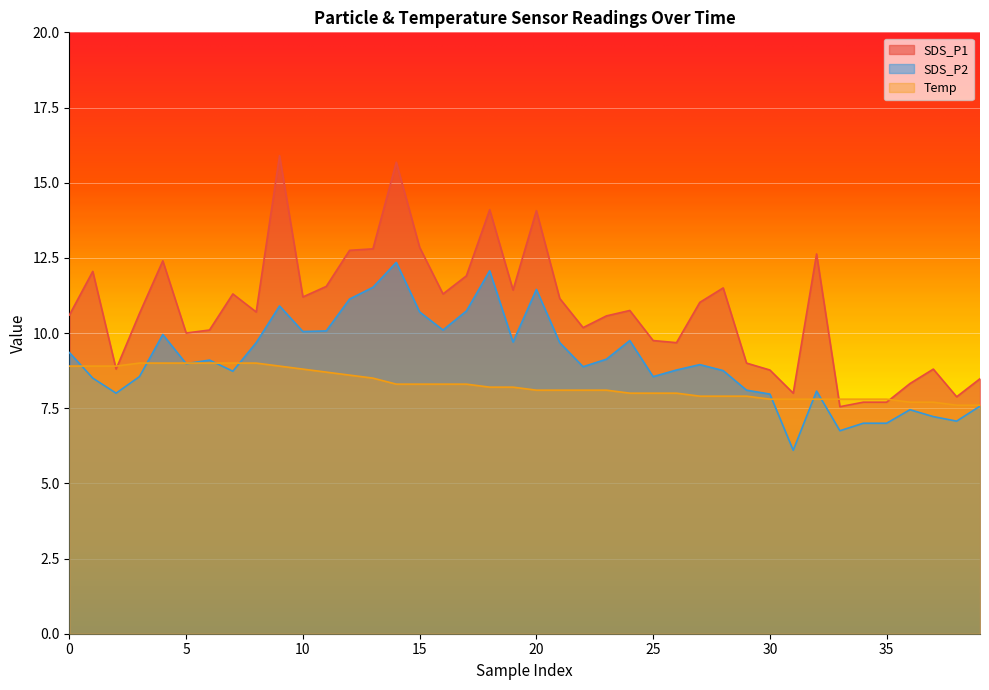

What is the average value of the Temp series?

8.3